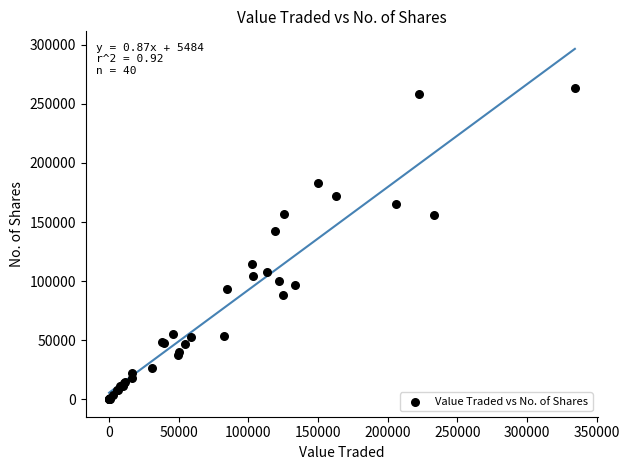

What Y value in the scatter plot is closest to 131651?

142053